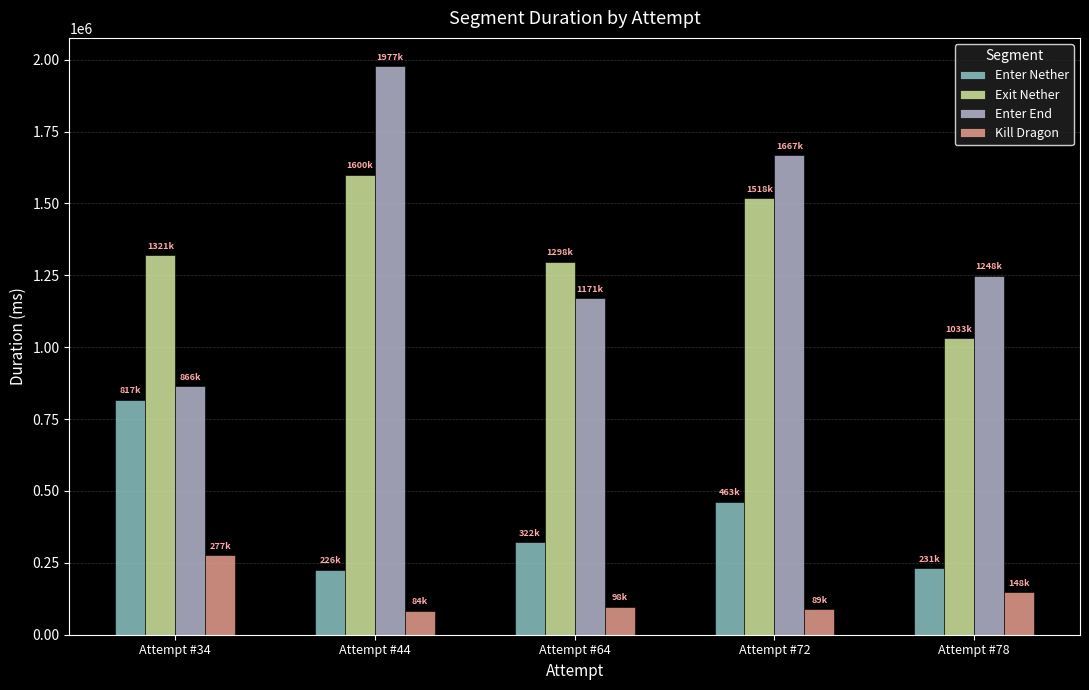

What is the difference between the Kill Dragon values at Attempt #78 and Attempt #64?

50494